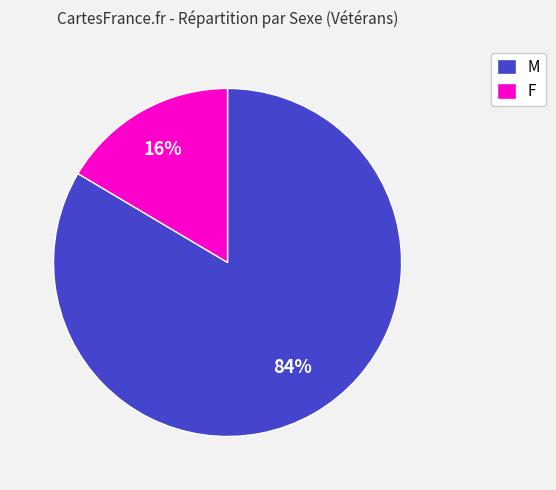

What is the largest slice in the pie chart?

M